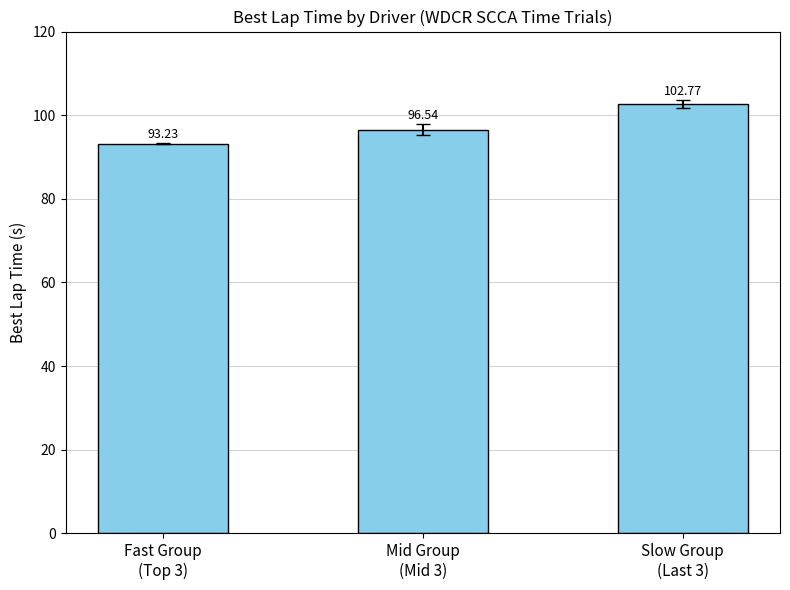

Reading right to left, extract all data points from this chart.

102.8	96.5	93.2